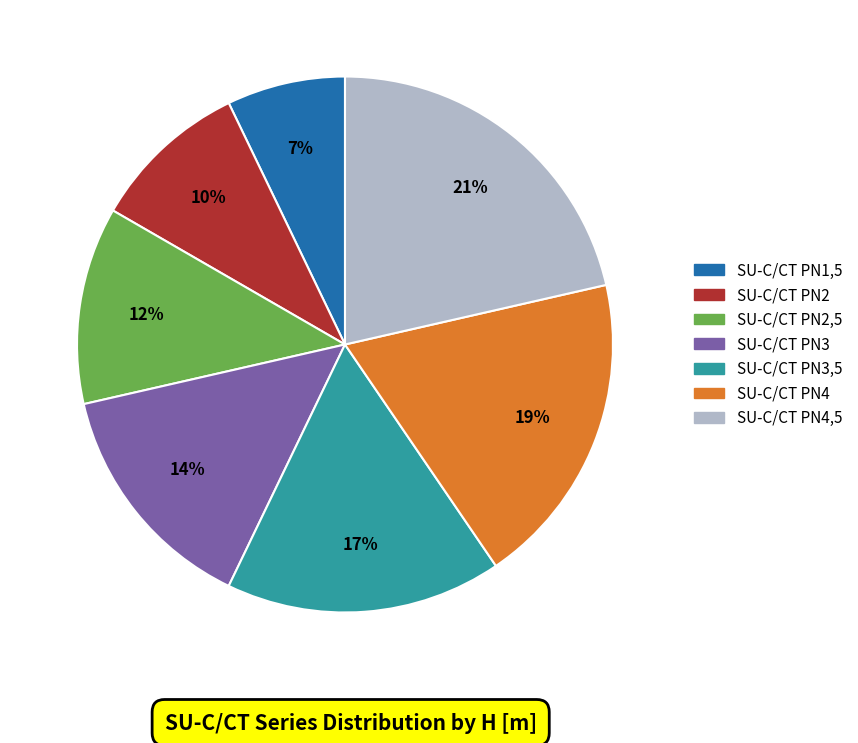

Rank the categories by value from highest to lowest.

SU-C/CT PN4,5, SU-C/CT PN4, SU-C/CT PN3,5, SU-C/CT PN3, SU-C/CT PN2,5, SU-C/CT PN2, SU-C/CT PN1,5